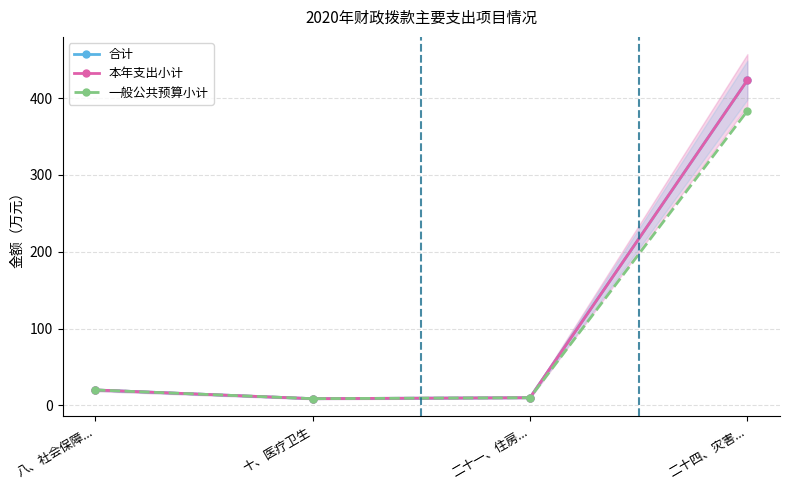

Which series has the largest range (max minus min)?

合计